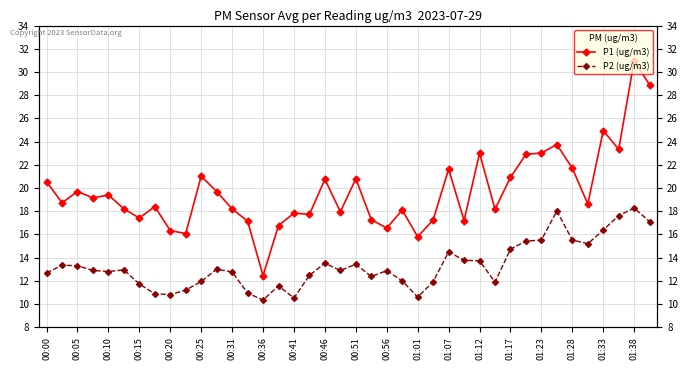

What is the sum of all P1 (ug/m3) values?

788.3